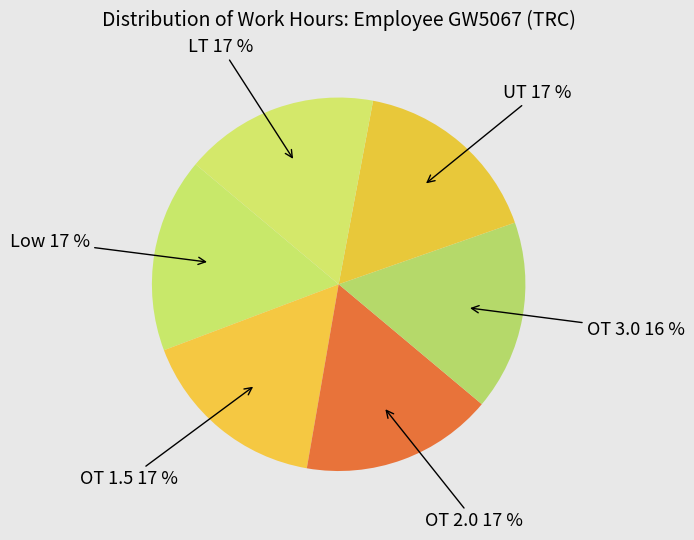

The LT slice represents 4% of the pie. True or false?

False